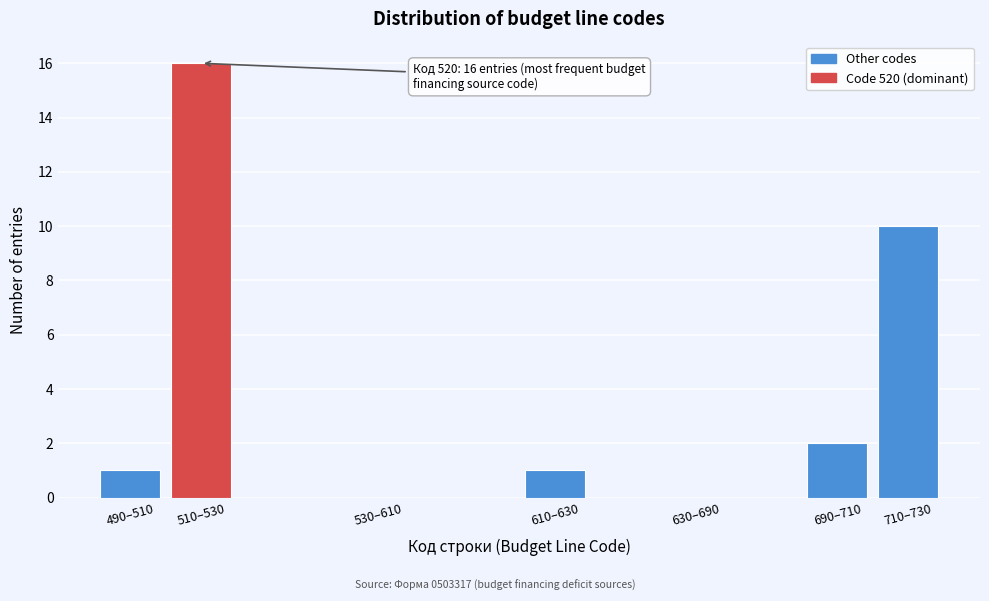

Reading left to right, transcribe all the data shown in this chart.

490–510=1	510–530=16	530–610=0	610–630=1	630–690=0	690–710=2	710–730=10